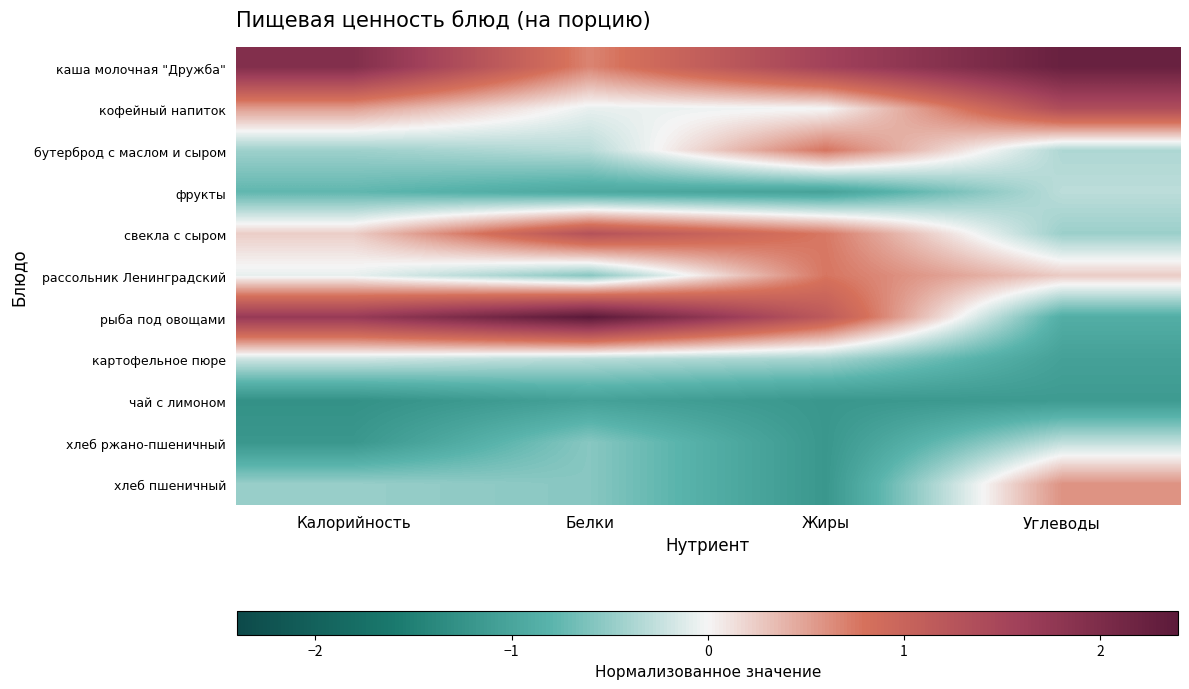

What is the greatest value displayed?

2.4